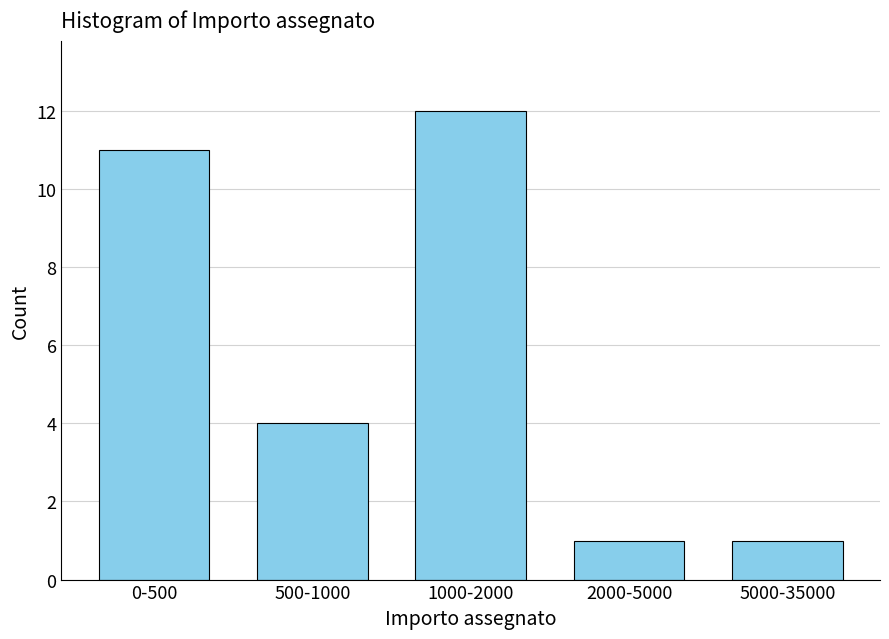

Reading right to left, extract all data points from this chart.

1	1	12	4	11